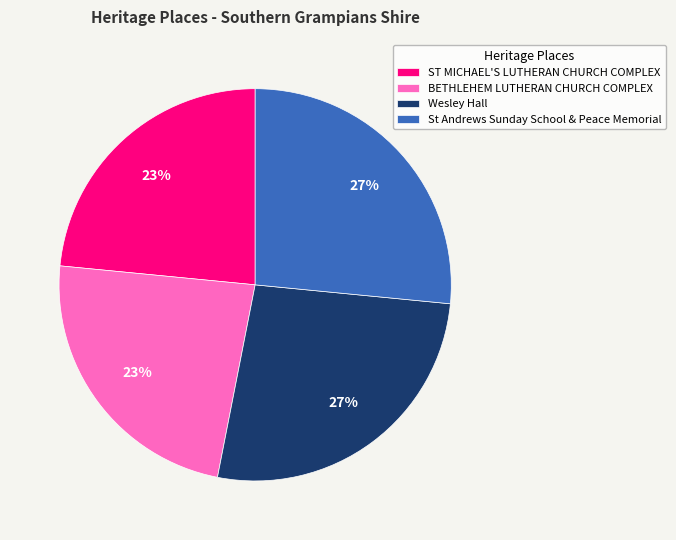

The ST MICHAEL'S LUTHERAN CHURCH COMPLEX slice represents 23% of the pie. True or false?

True